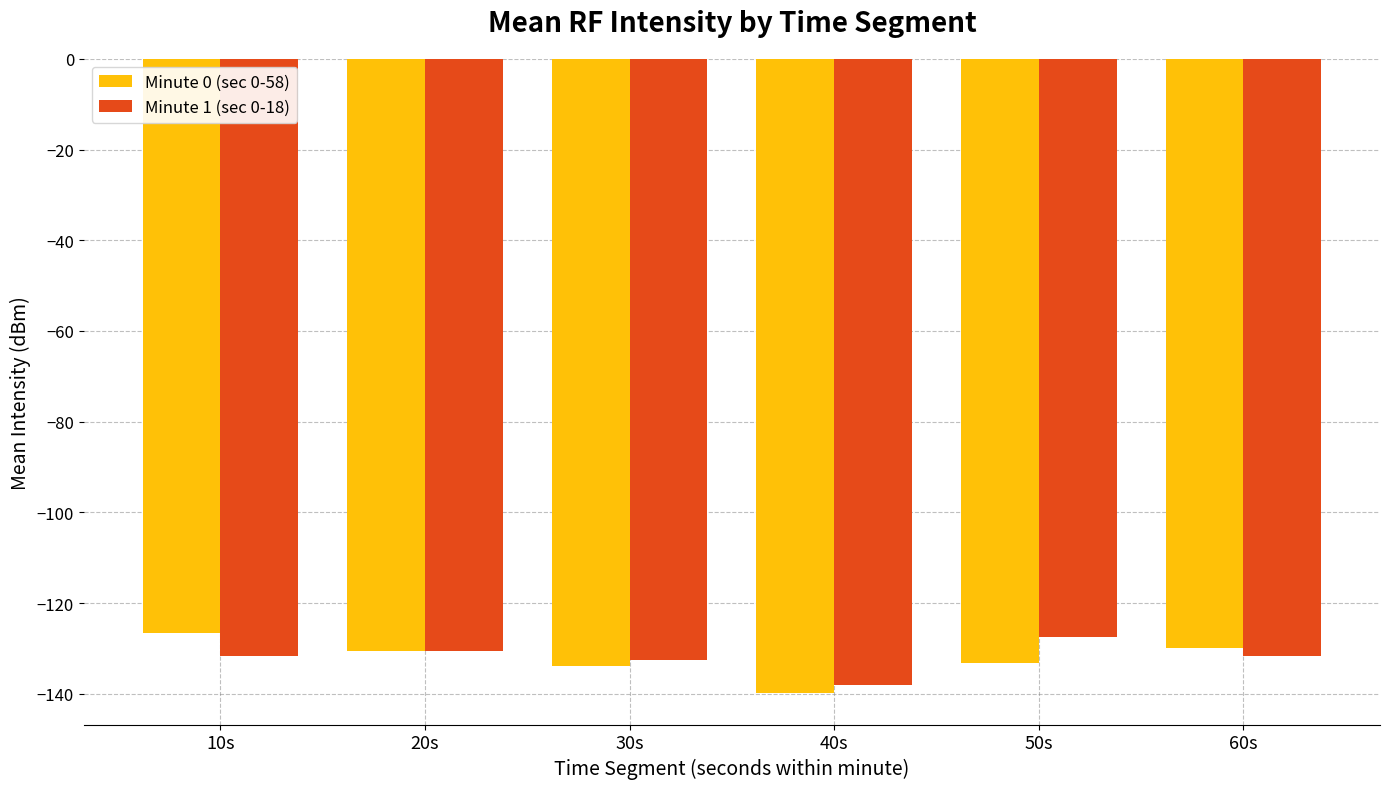

What is the smallest value displayed?

-139.8